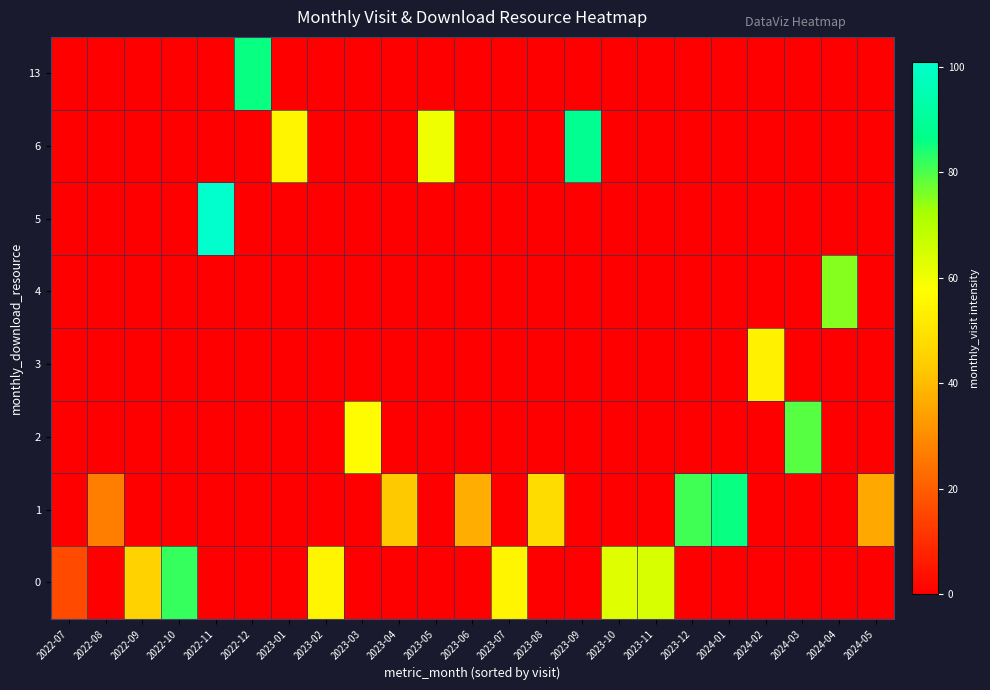

What is the difference between the highest and lowest values at 2024-02?

54